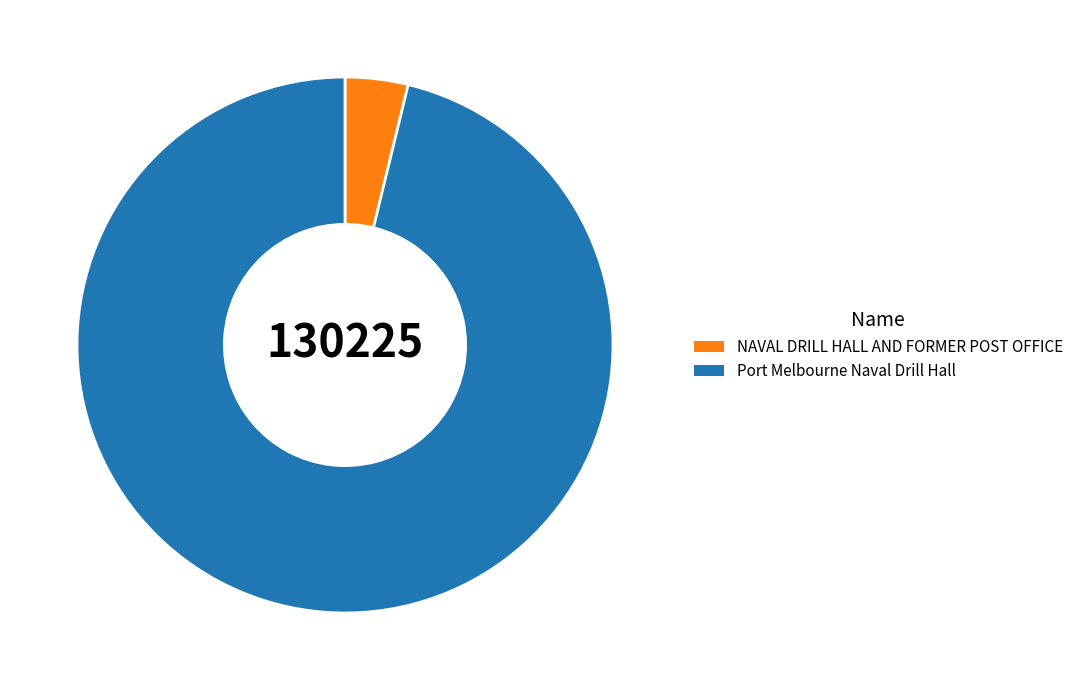

How many slices are in this pie chart?

2